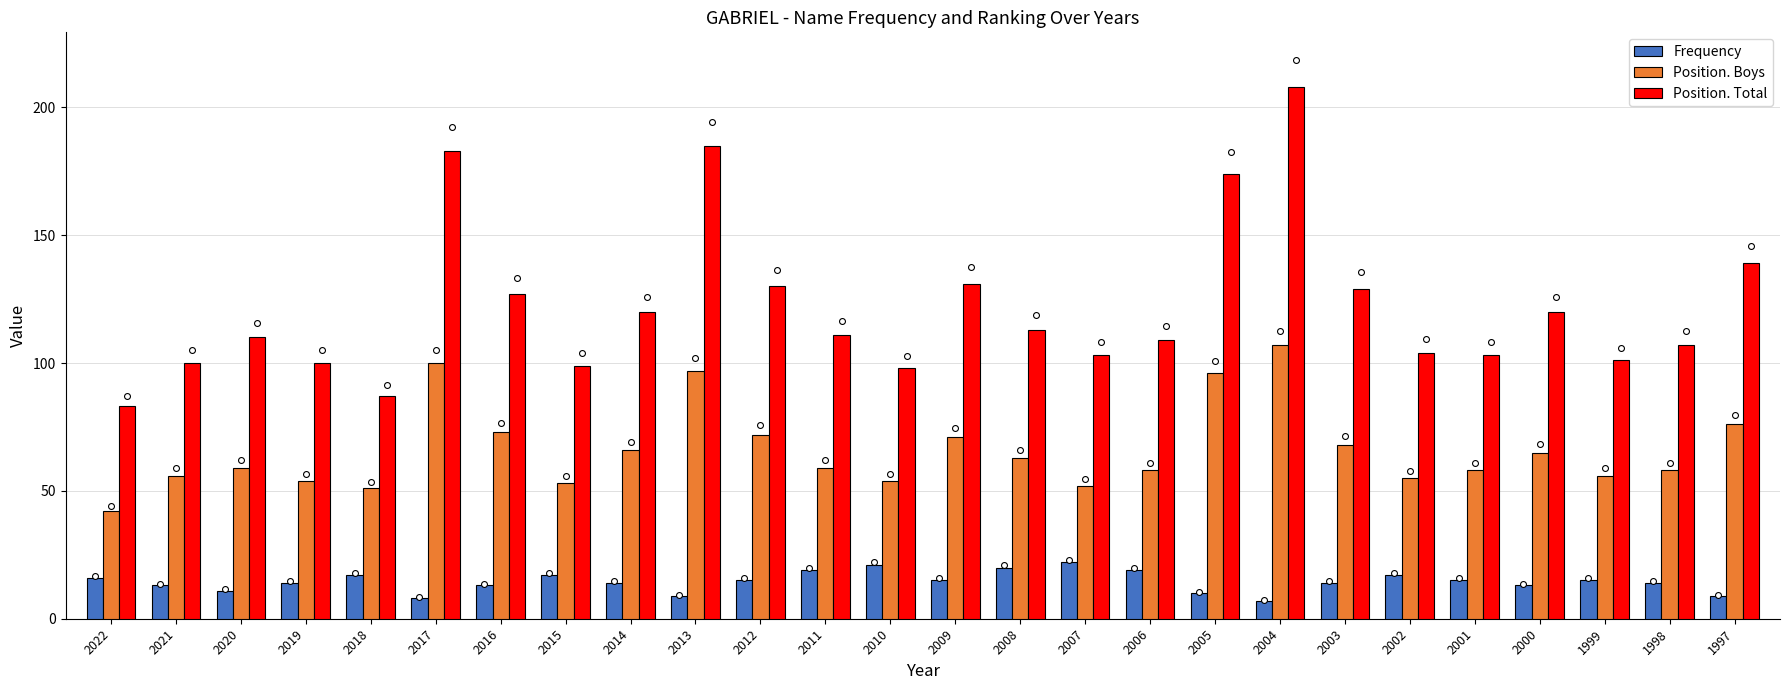

At how many categories does at least one series exceed 55?

26